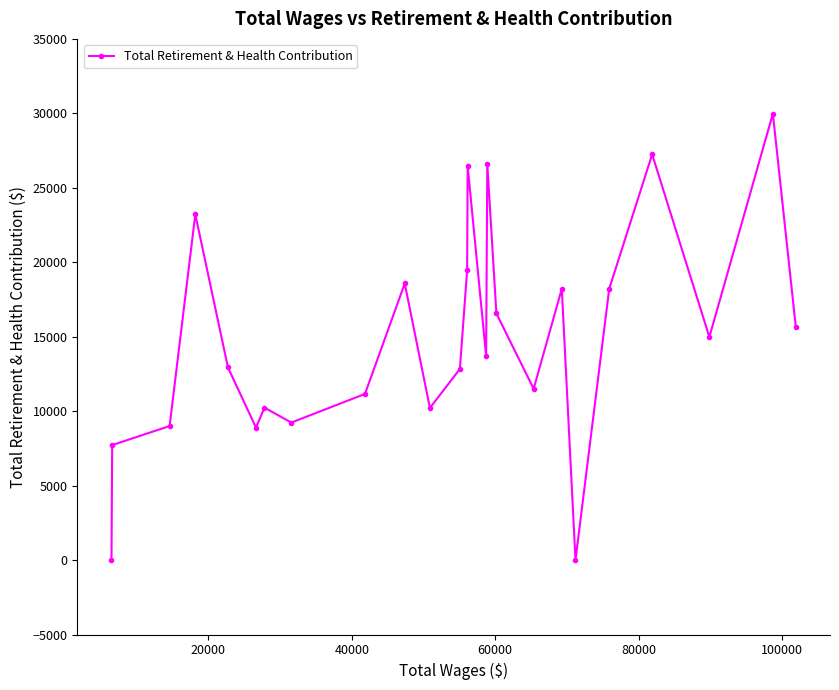

What is the maximum value shown in the chart?

29974